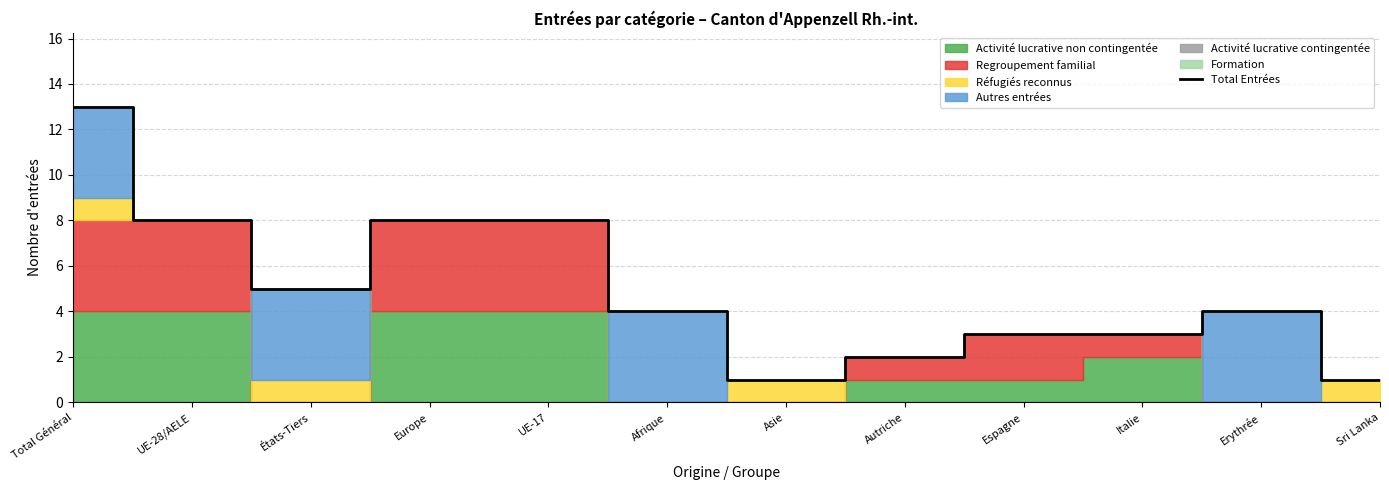

Reading left to right, list all the values displayed in this chart.

Total Général=13	UE-28/AELE=8	États-Tiers=5	Europe=8	UE-17=8	Afrique=4	Asie=1	Autriche=2	Espagne=3	Italie=3	Erythrée=4	Sri Lanka=1